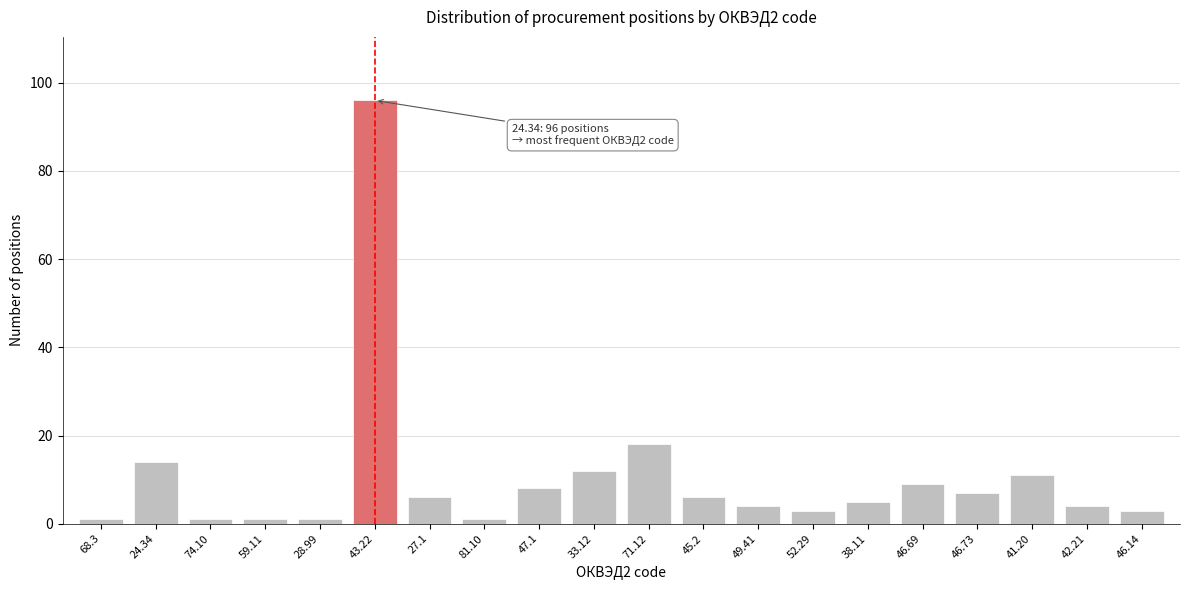

Reading left to right, transcribe all the data shown in this chart.

1	14	1	1	1	96	6	1	8	12	18	6	4	3	5	9	7	11	4	3